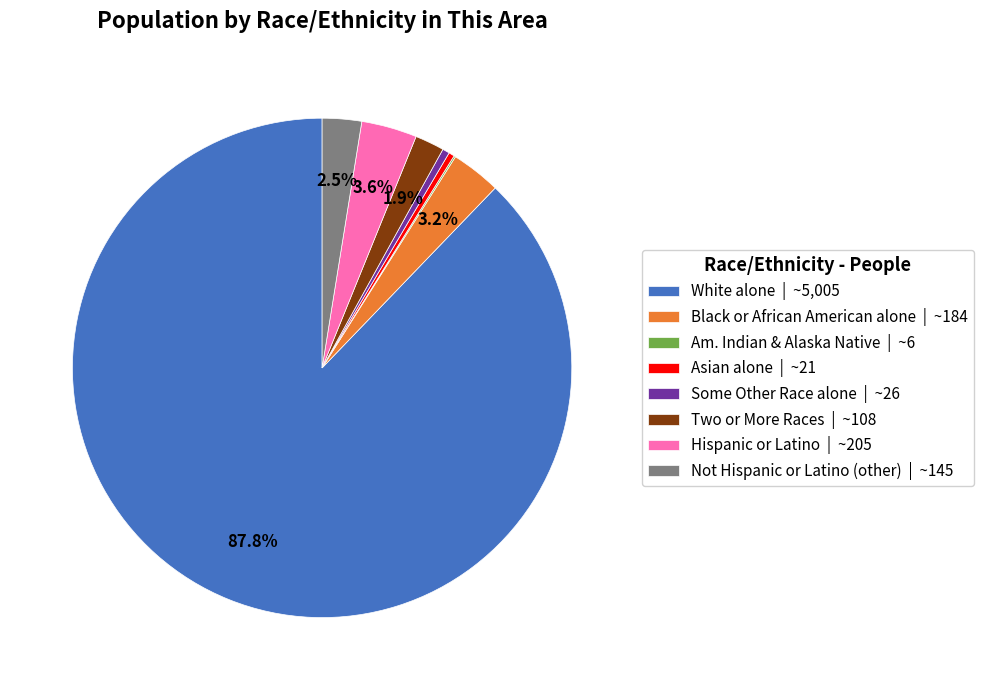

What is the largest slice in the pie chart?

White alone | ~5,005